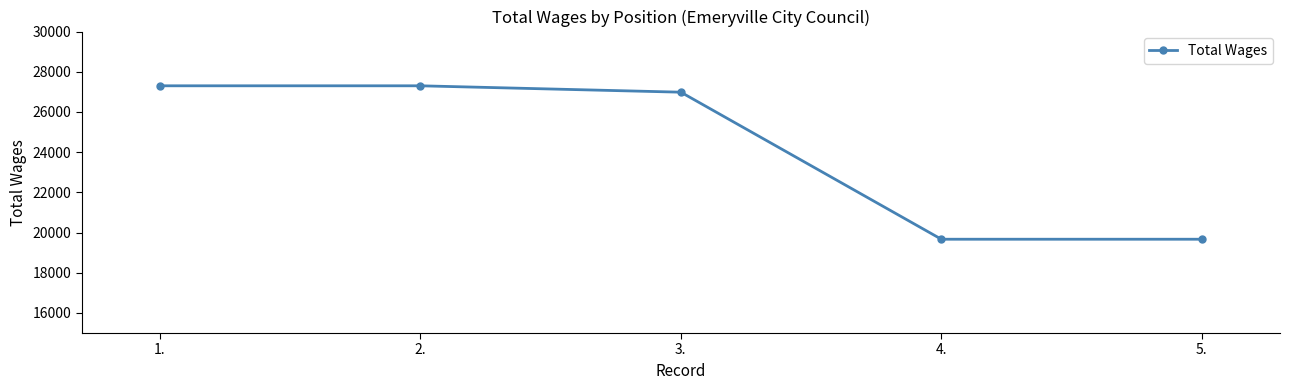

Reading right to left, extract all data points from this chart.

19667	19667	26983	27301	27301